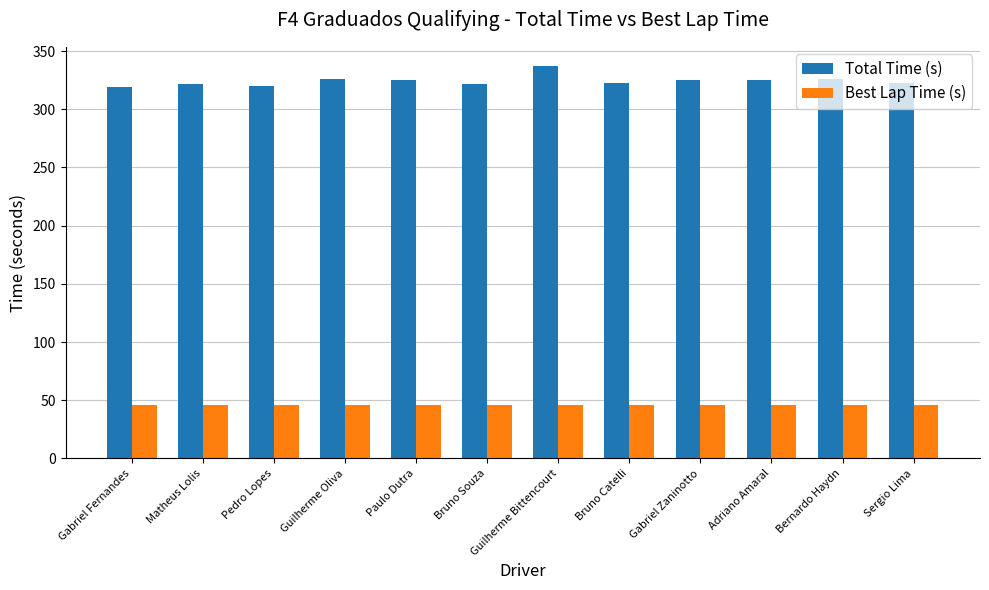

Which series has the largest range (max minus min)?

Total Time (s)